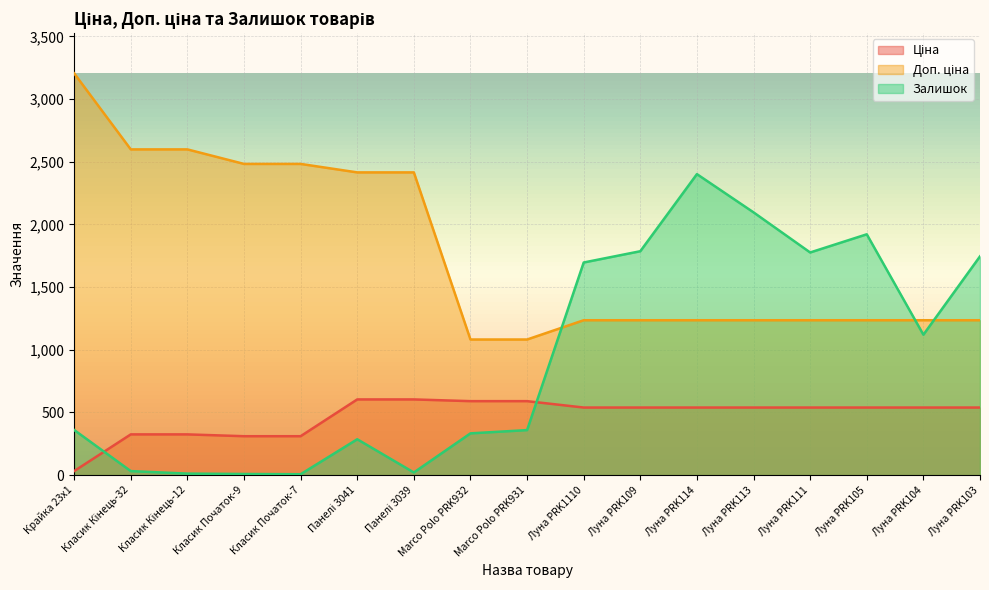

Reading left to right, extract all data points from this chart.

Ціна: 32.0	324.8	324.8	310.3	310.3	603.7	603.7	589.9	589.9	539.0	539.0	539.0	539.0	539.0	539.0	539.0	539.0
Доп. ціна: 3205.0	2598.3	2598.3	2482.4	2482.4	2414.8	2414.8	1081.7	1081.7	1235.4	1235.4	1235.4	1235.4	1235.4	1235.4	1235.4	1235.4
Залишок: 360.0	32.0	12.0	9.0	7.0	286.0	21.0	333.0	359.0	1696.0	1786.0	2401.0	2096.0	1776.0	1921.0	1120.0	1745.0